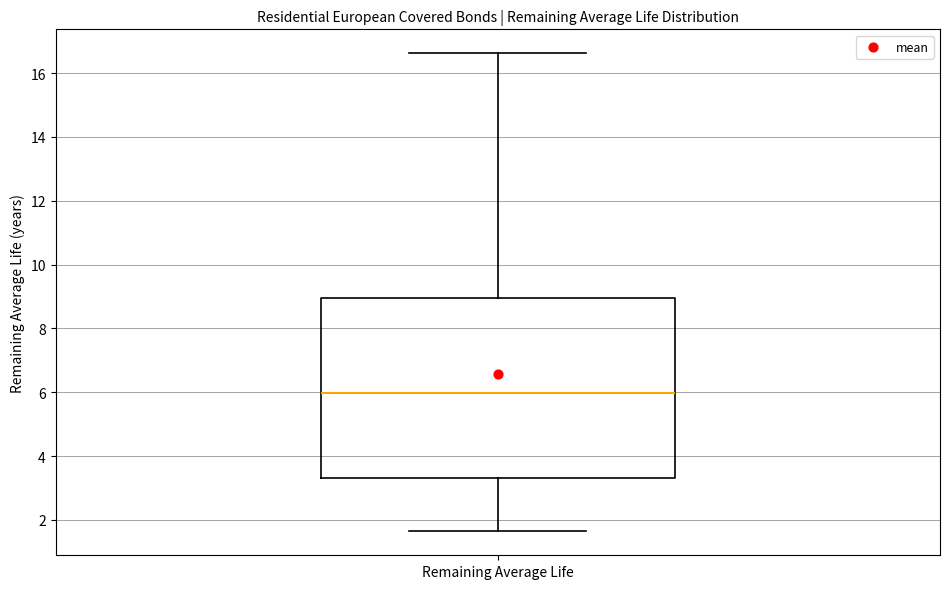

Read this box plot against the y-axis: the position of the median line, the range covered by the box, and the ends of both whiskers. The values are not printed on the chart, so give them approximately, as read against the axis.

median 6.0, box 3.4 to 9.0, whiskers 1.6 to 16.6